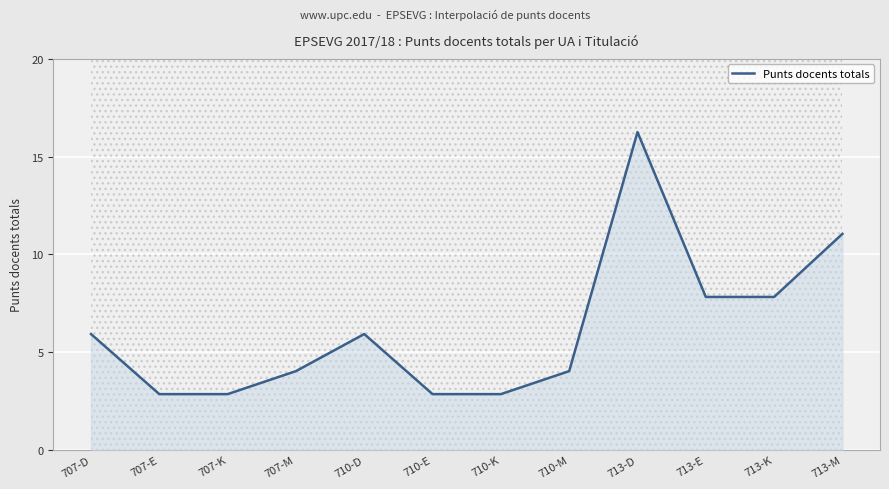

Reading left to right, what are all the values shown in this chart?

707-D=5.9	707-E=2.9	707-K=2.9	707-M=4.0	710-D=5.9	710-E=2.9	710-K=2.9	710-M=4.0	713-D=16.3	713-E=7.8	713-K=7.8	713-M=11.0